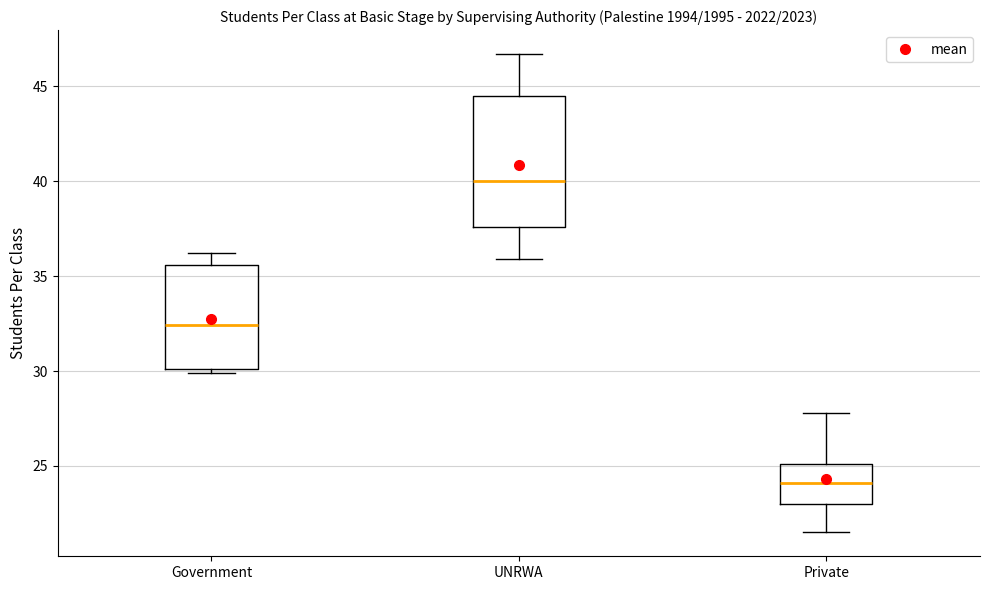

Reading left to right, read every box against the y-axis: the position of its median line, the range the box covers, and the ends of its whiskers. The values are not printed on the chart, so give them approximately, as read against the axis.

Government: median 32.5, box 30.0 to 35.5, whiskers 30.0 (just below the box's lower edge) to 36.0
UNRWA: median 40.0, box 37.5 to 44.5, whiskers 36.0 to 46.5
Private: median 24.0, box 23.0 to 25.0, whiskers 21.5 to 28.0